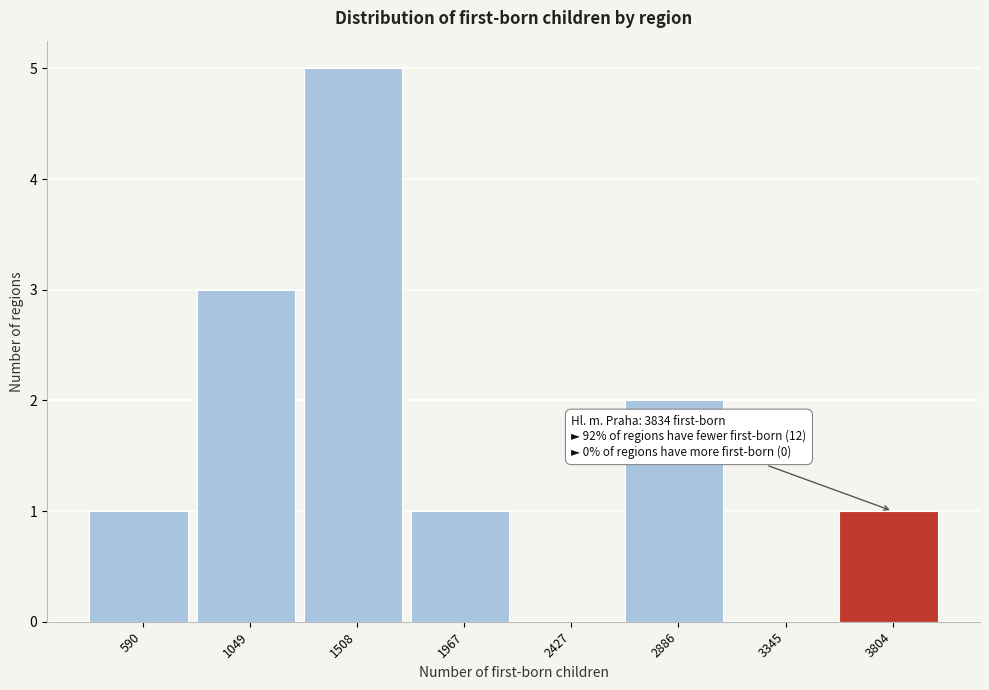

Reading left to right, transcribe all the data shown in this chart.

590=1	1049=3	1508=5	1967=1	2427=0	2886=2	3345=0	3804=1